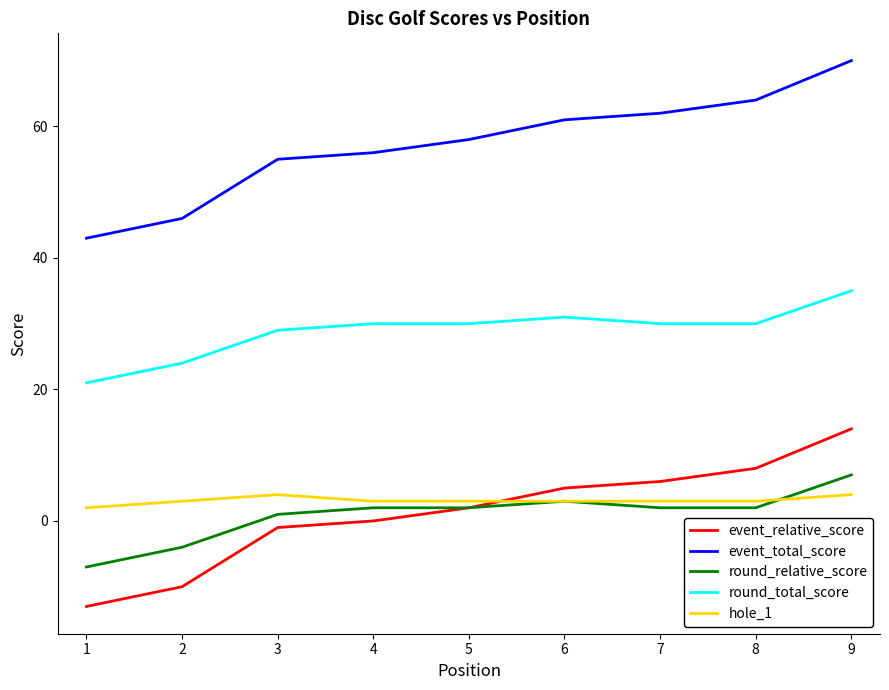

Reading left to right, list all the values displayed in this chart.

event_relative_score: 1=-13	2=-10	3=-1	4=0	5=2	6=5	7=6	8=8	9=14
event_total_score: 1=43	2=46	3=55	4=56	5=58	6=61	7=62	8=64	9=70
round_relative_score: 1=-7	2=-4	3=1	4=2	5=2	6=3	7=2	8=2	9=7
round_total_score: 1=21	2=24	3=29	4=30	5=30	6=31	7=30	8=30	9=35
hole_1: 1=2	2=3	3=4	4=3	5=3	6=3	7=3	8=3	9=4